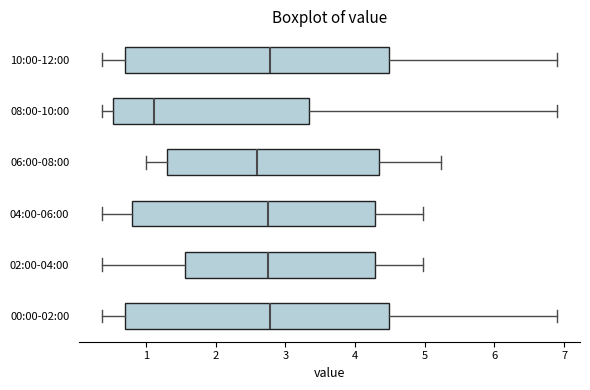

Reading bottom to top, read every box against the x-axis: the position of its median line, the range the box covers, and the ends of its whiskers. The values are not printed on the chart, so give them approximately, as read against the axis.

00:00-02:00: median 2.8, box 0.7 to 4.5, whiskers 0.4 to 6.9
02:00-04:00: median 2.8, box 1.6 to 4.3, whiskers 0.4 to 5.0
04:00-06:00: median 2.8, box 0.8 to 4.3, whiskers 0.4 to 5.0
06:00-08:00: median 2.6, box 1.3 to 4.3, whiskers 1.0 to 5.2
08:00-10:00: median 1.1, box 0.5 to 3.3, whiskers 0.4 to 6.9
10:00-12:00: median 2.8, box 0.7 to 4.5, whiskers 0.4 to 6.9